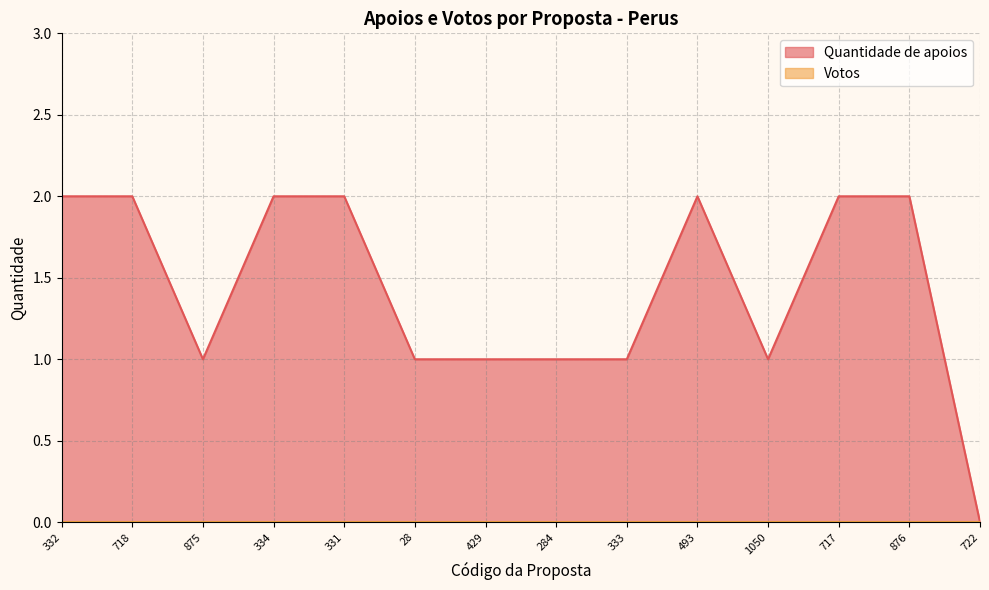

How many distinct data groups are displayed?

2